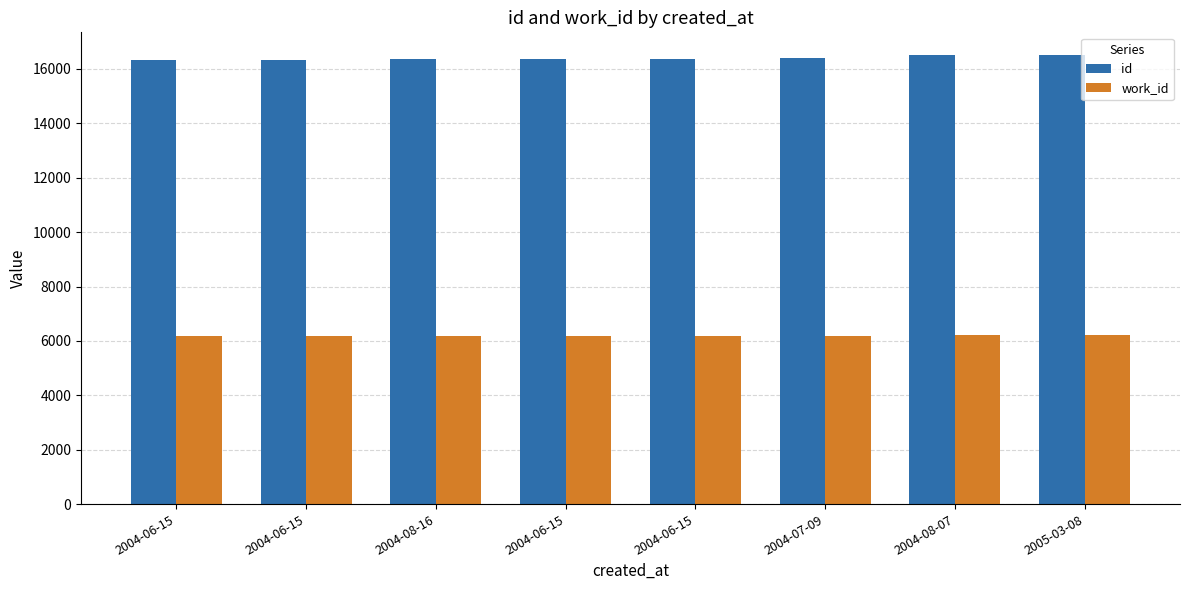

Which series has the largest range (max minus min)?

id